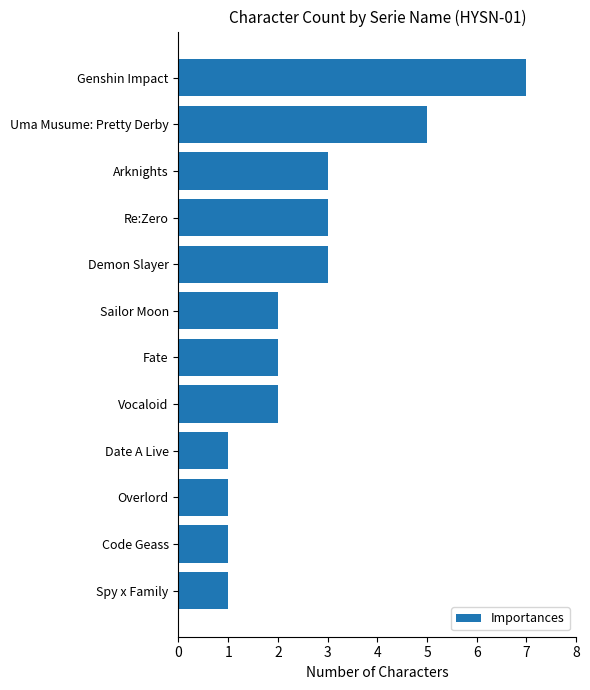

The value at Fate is 3. True or false?

False